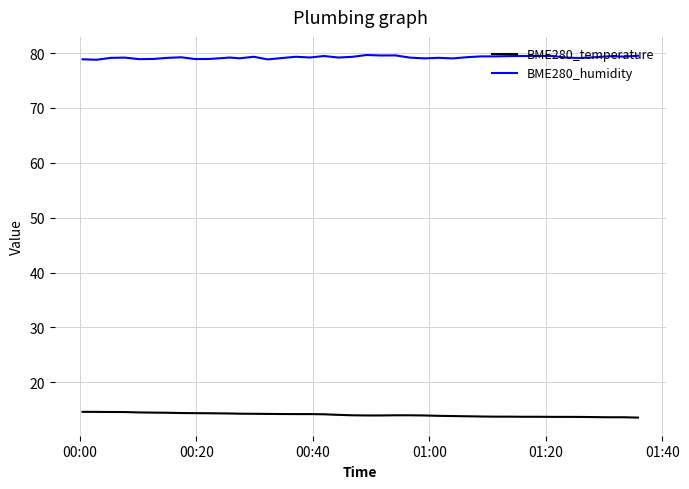

True or false: BME280_temperature and BME280_humidity cross at least once.

False